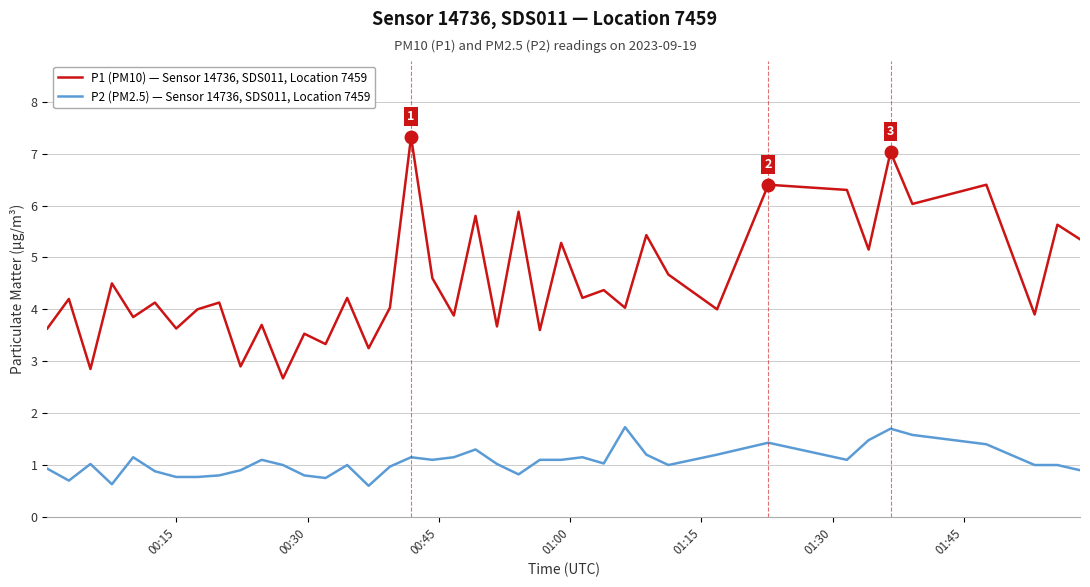

List the series in order of their peak value, lowest first.

P2 (PM2.5) — Sensor 14736, SDS011, Location 7459, P1 (PM10) — Sensor 14736, SDS011, Location 7459